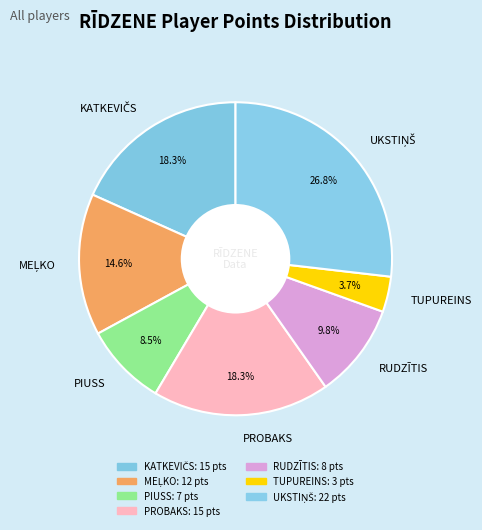

Which has a higher value, TUPUREINS or RUDZĪTIS?

RUDZĪTIS